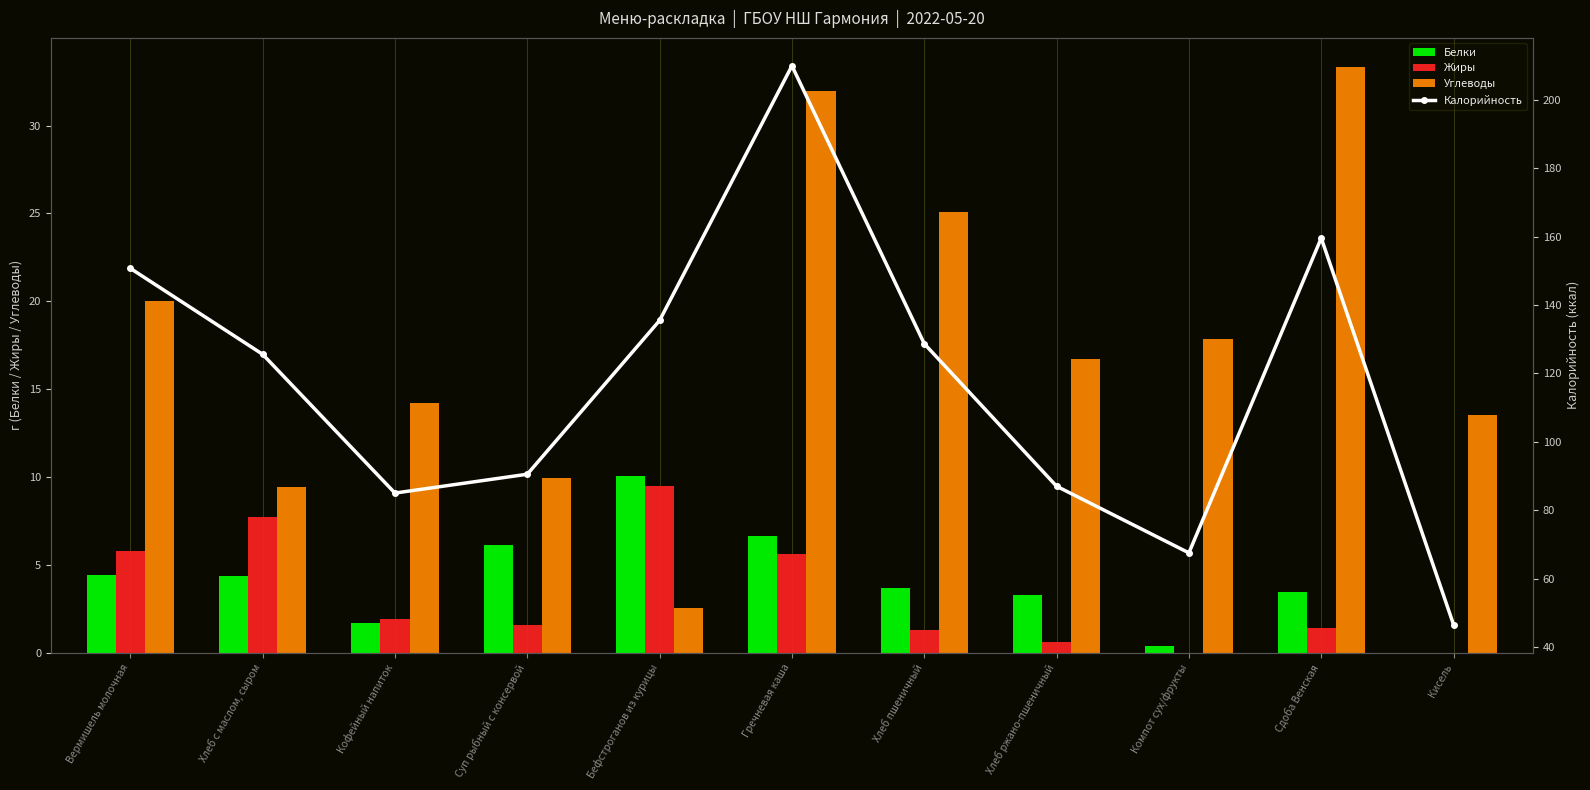

At how many categories does at least one series exceed 87?

7